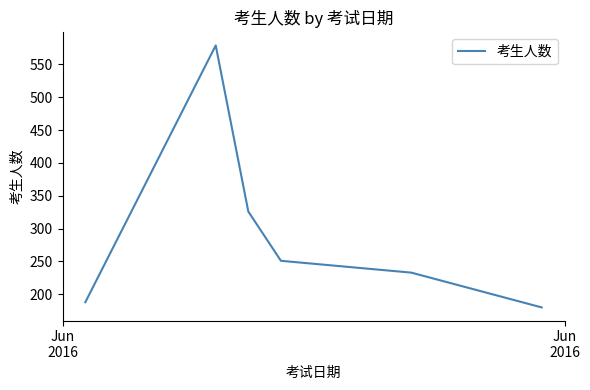

What is the difference between the maximum and minimum values?

399